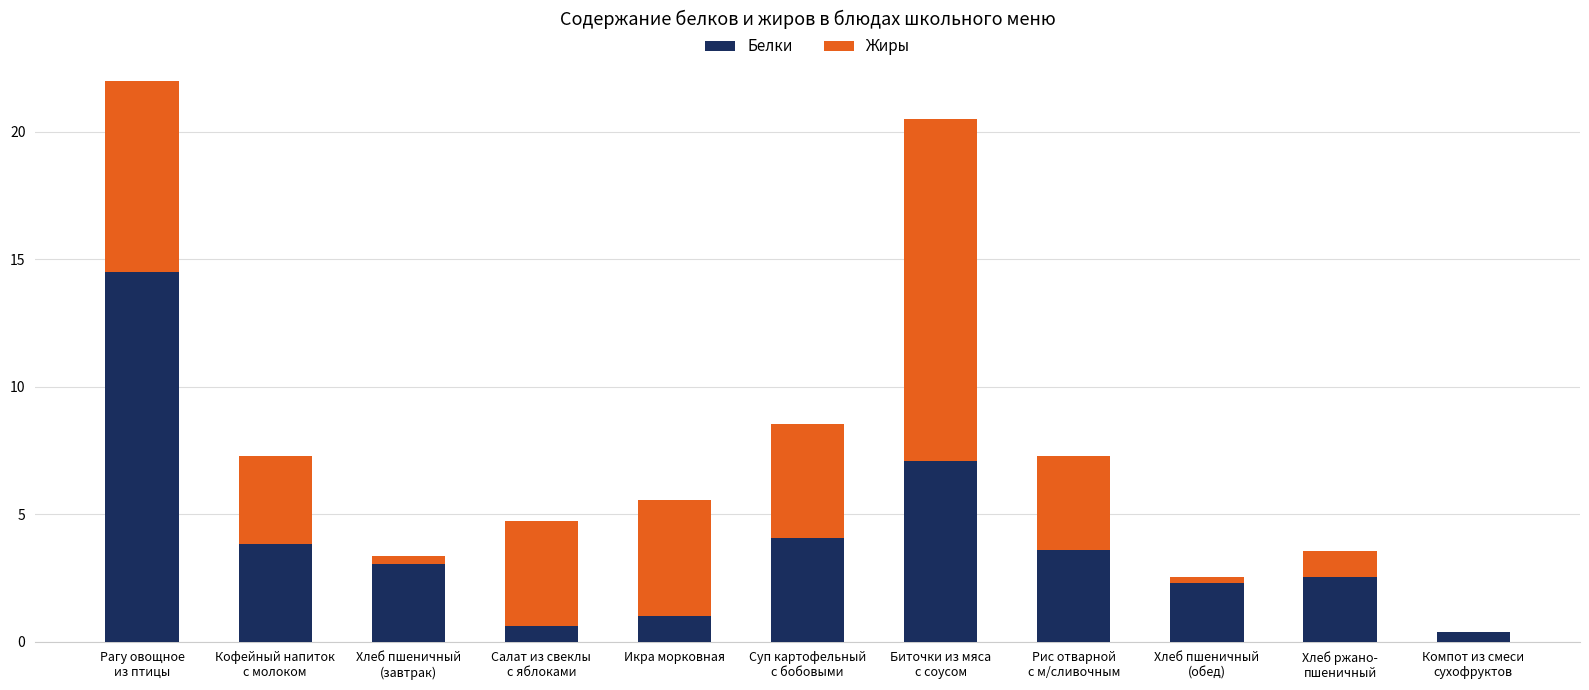

How many groups of bars are there?

11